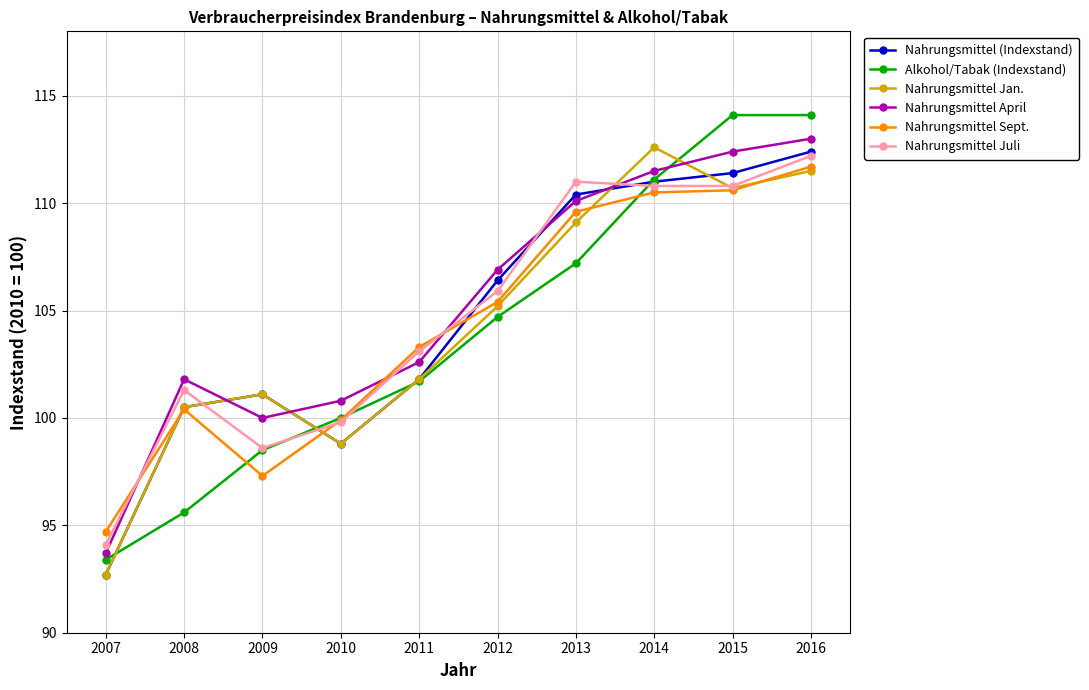

In Nahrungsmittel Jan., how many points are lower than both neighbors (excluding endpoints)?

2